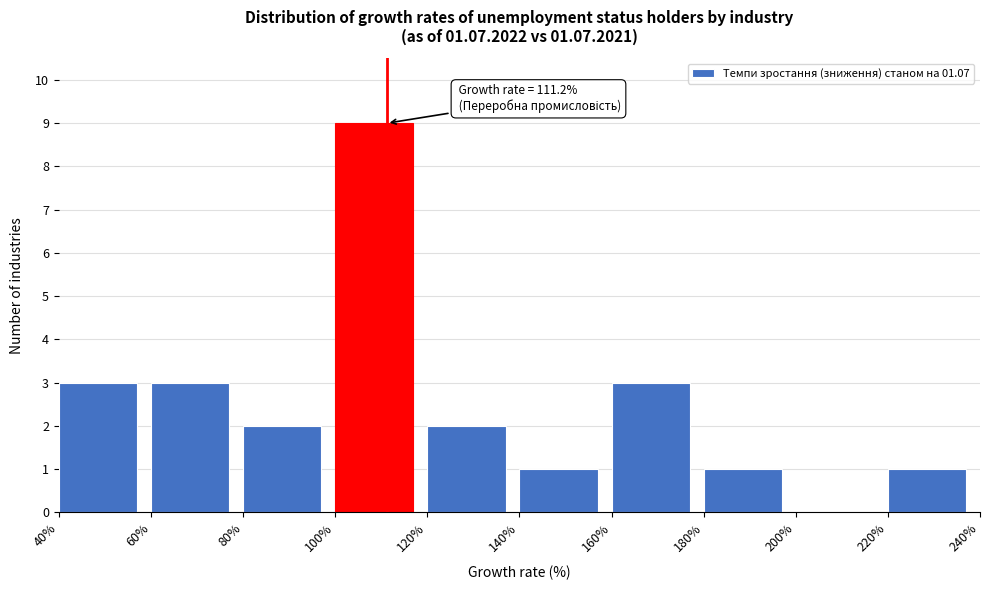

Which range on the x-axis has the tallest bar?

100% to 120%